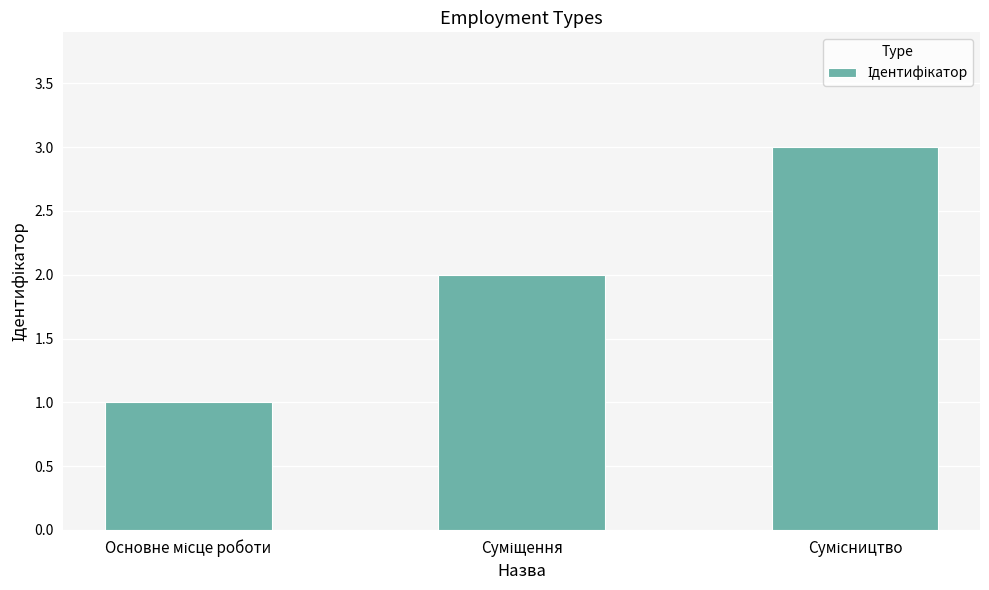

What is the sum of all values?

6